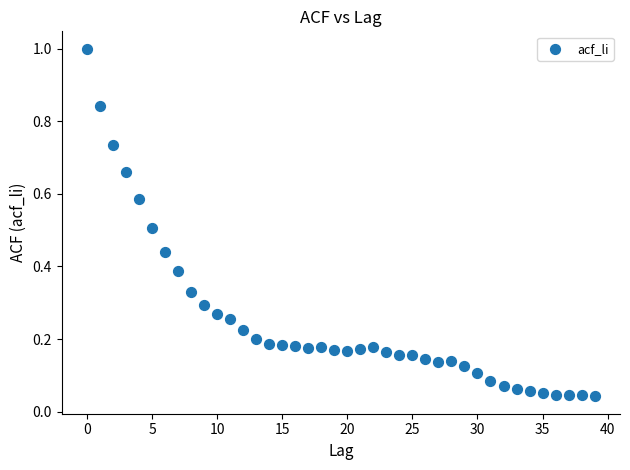

What is the range of Y values (max minus min)?

1.0